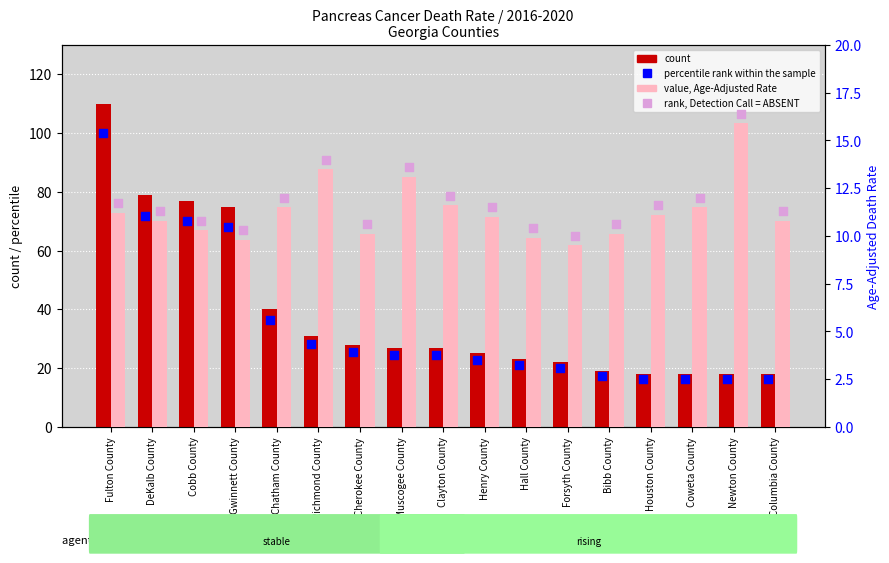

What are all the series names shown in the legend?

count, percentile rank within the sample, value, Age-Adjusted Rate, rank, Detection Call = ABSENT